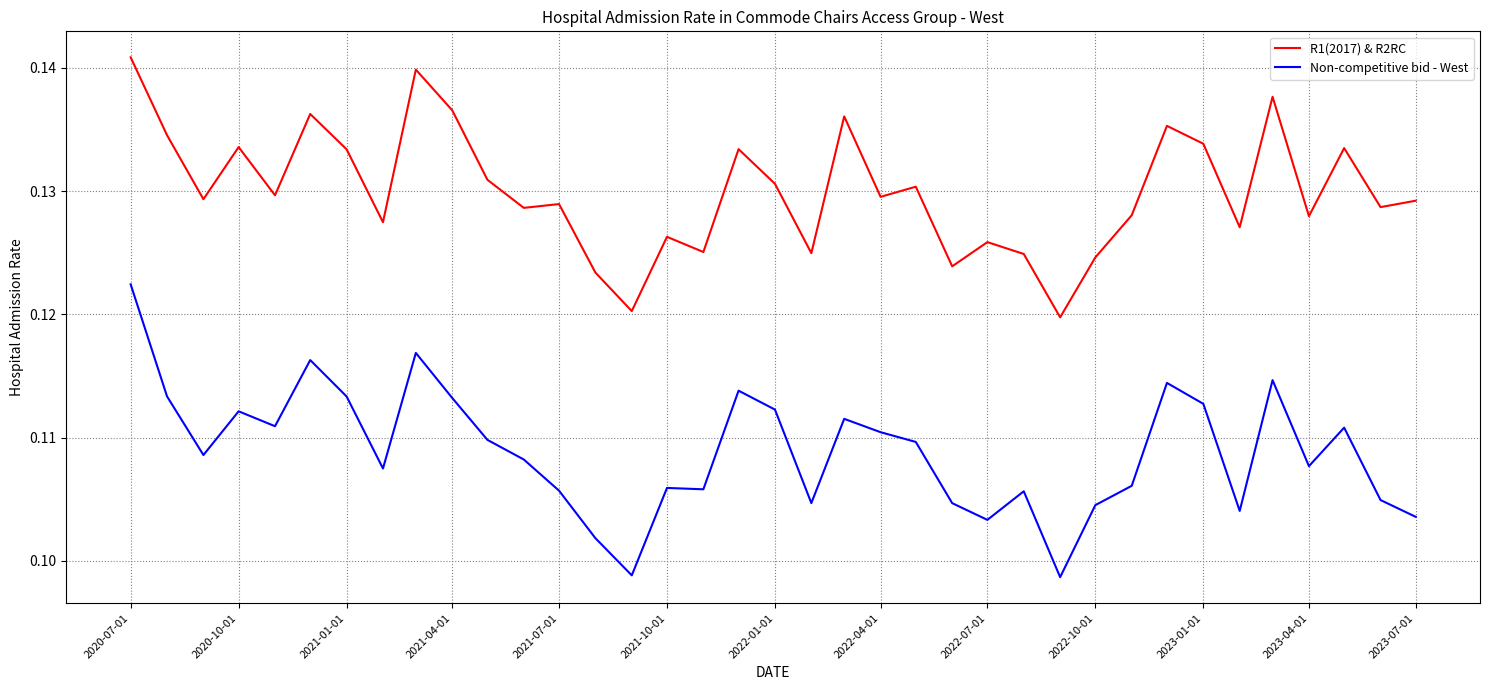

Which series has the largest range (max minus min)?

Non-competitive bid - West